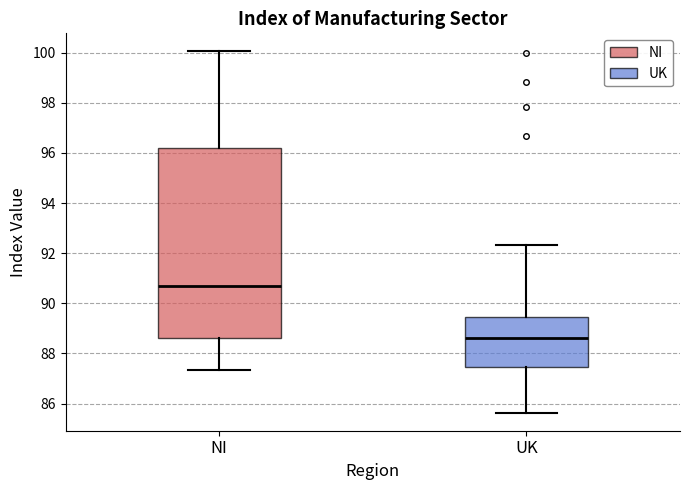

Which box's median line is the lowest?

UK